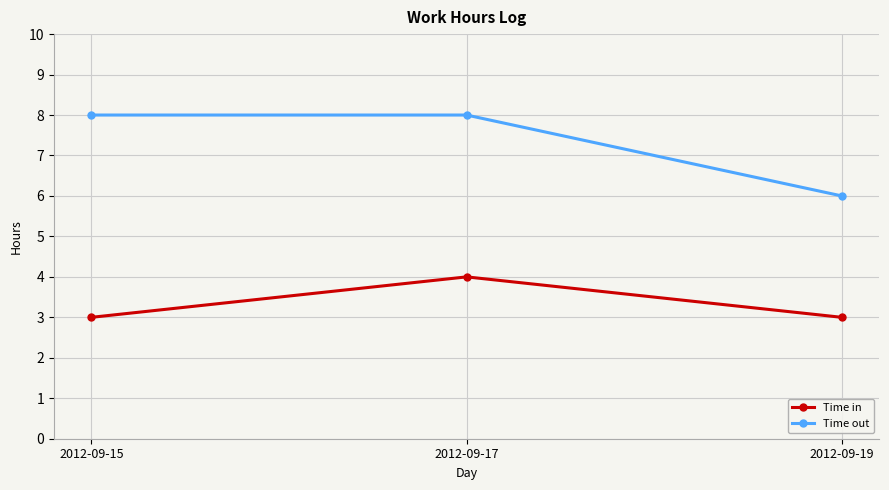

What is the total value across all series at 2012-09-15?

11